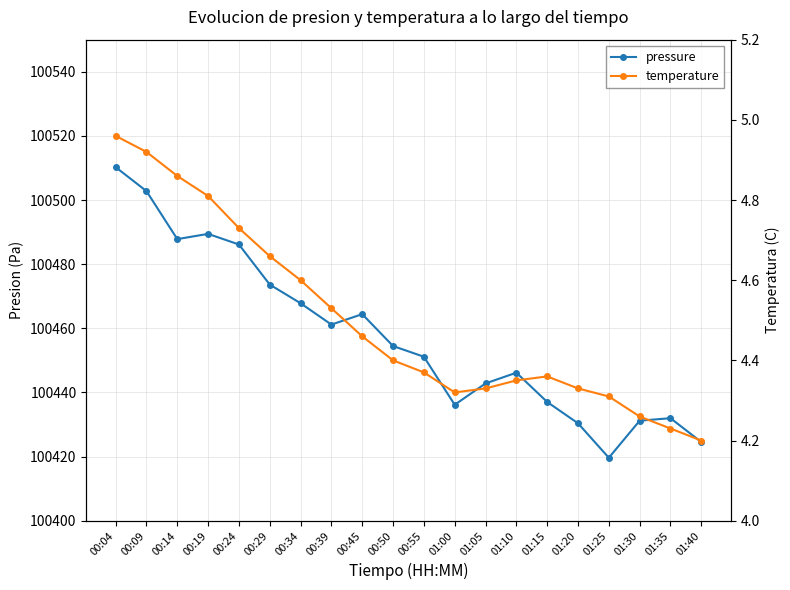

True or false: temperature and pressure cross at least once.

False